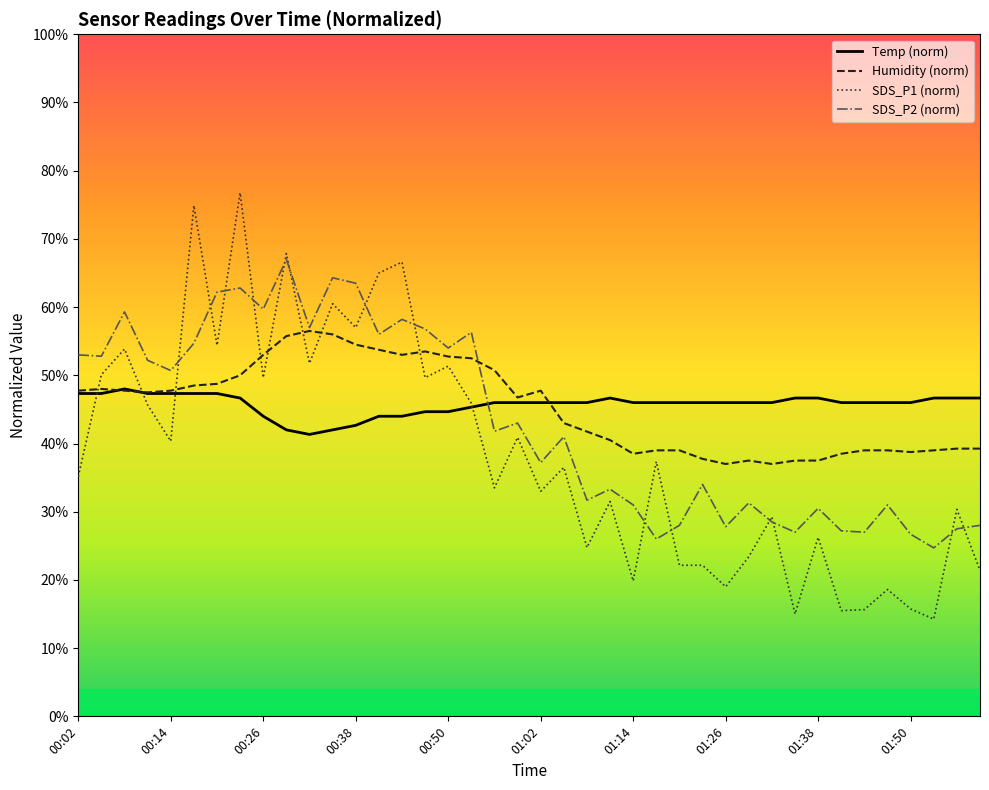

Which series has the widest spread of values?

SDS_P1 (norm)